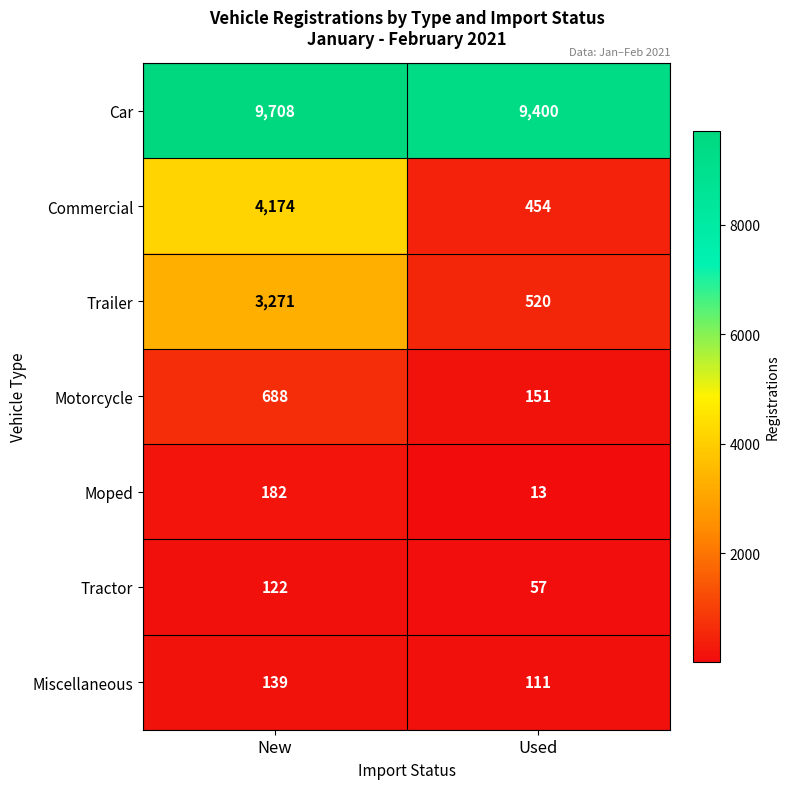

What is the spread (max minus min) of values at Used?

9387